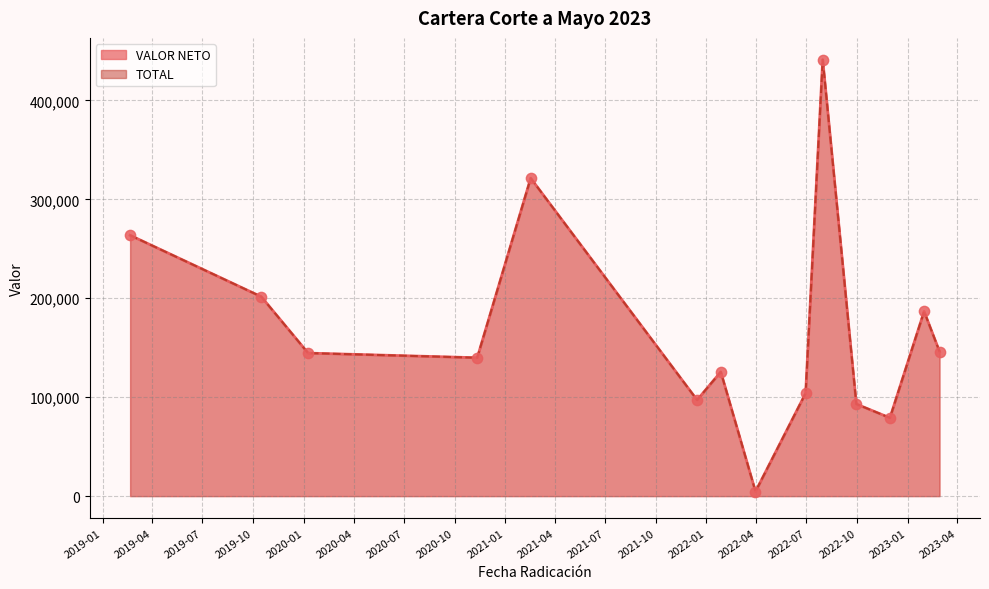

What are all the series names shown in the legend?

VALOR NETO, TOTAL